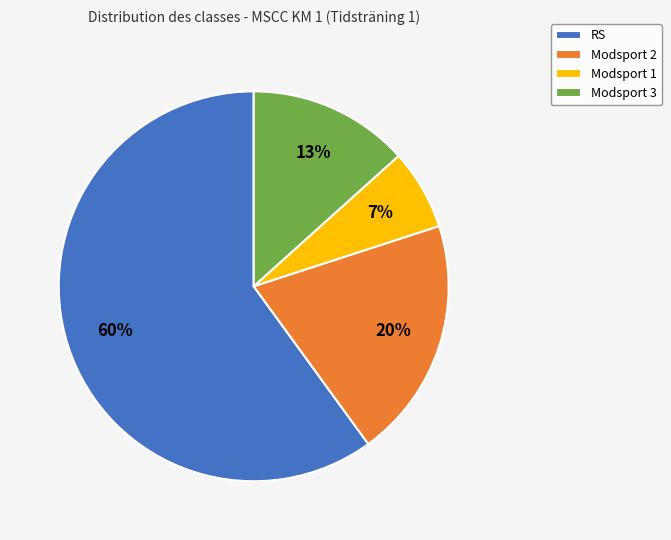

What percentage is the Modsport 2 slice, to the nearest percent?

20%